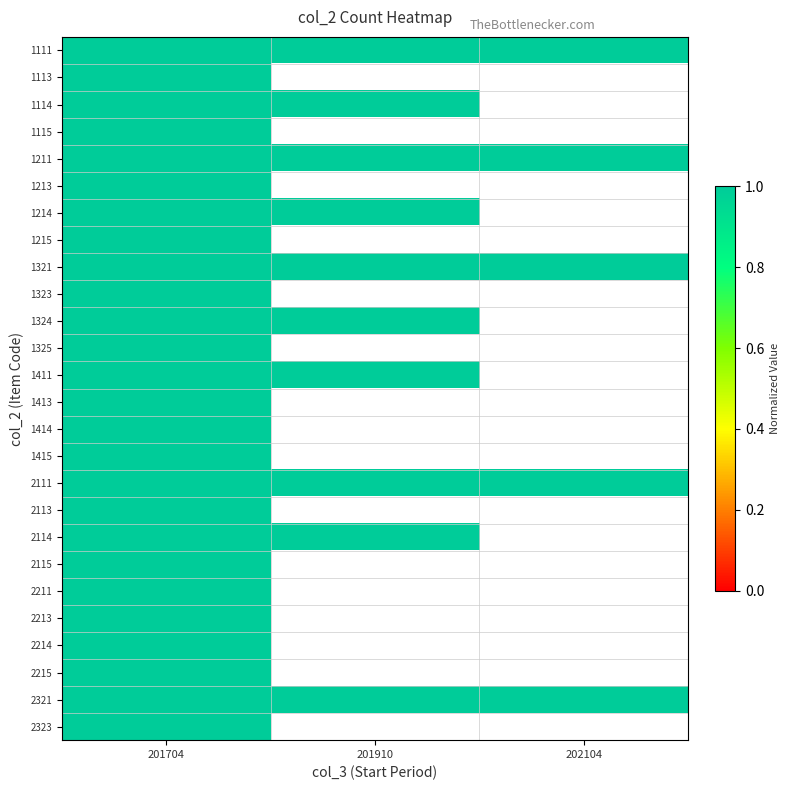

Where is 1414 nearest to the value 1?

201704